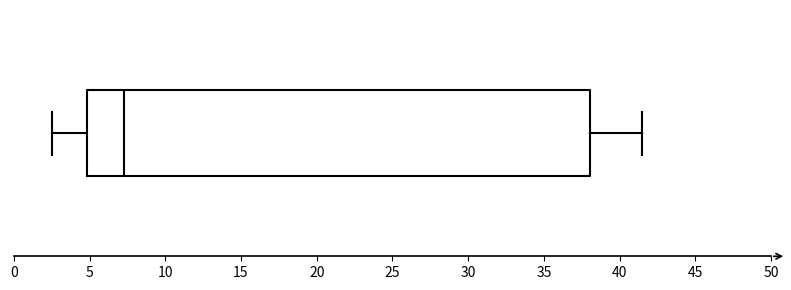

Transcribe this box plot: give where the median line is, the range the box spans, and where the two whiskers end, as read against the x-axis. The values are not printed on the chart, so give them approximately, as read against the axis.

median 7.5, box 5.0 to 38.0, whiskers 2.5 to 41.5